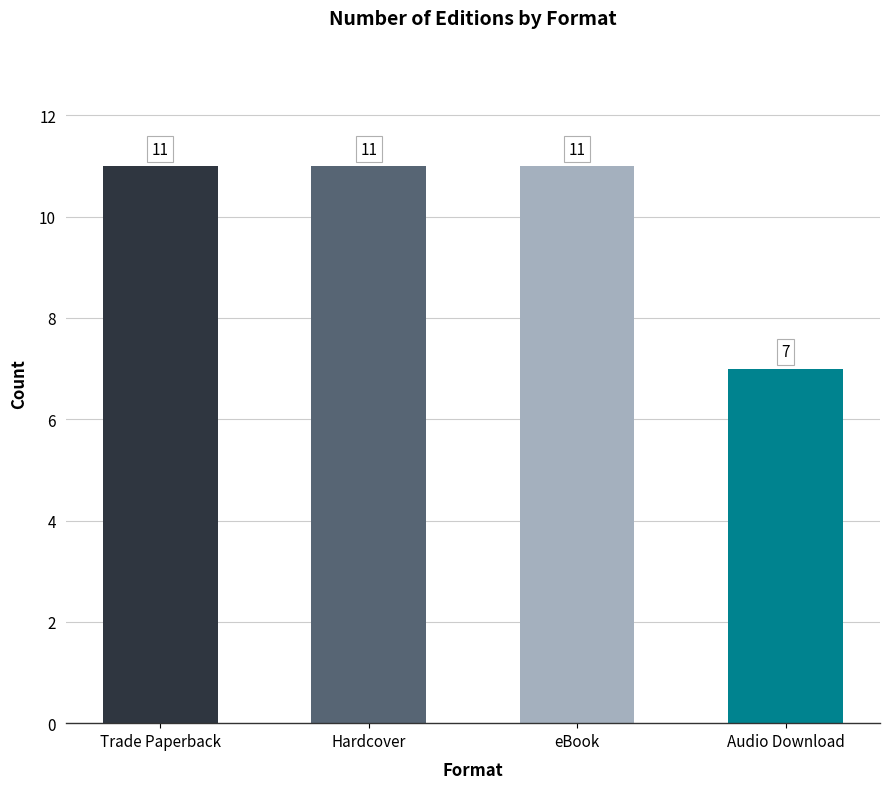

What is the ratio of the value at eBook to the value at Trade Paperback?

1.0